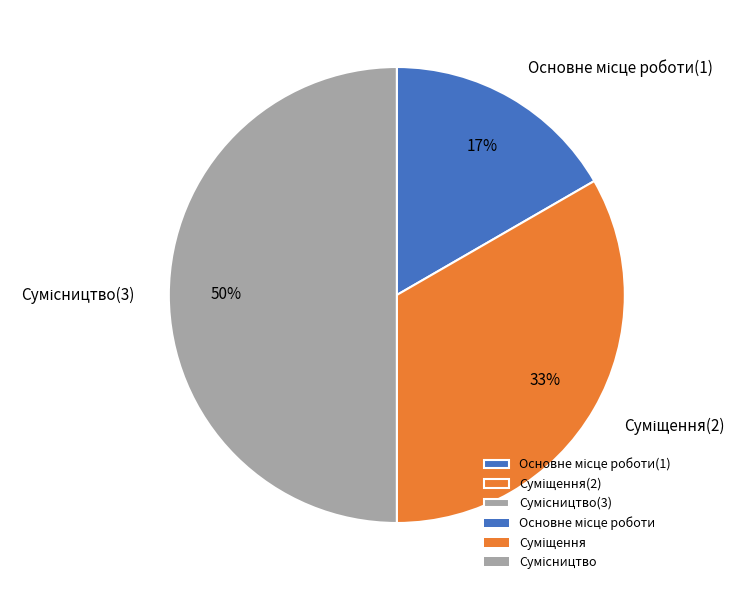

Count the number of slices in the pie.

3